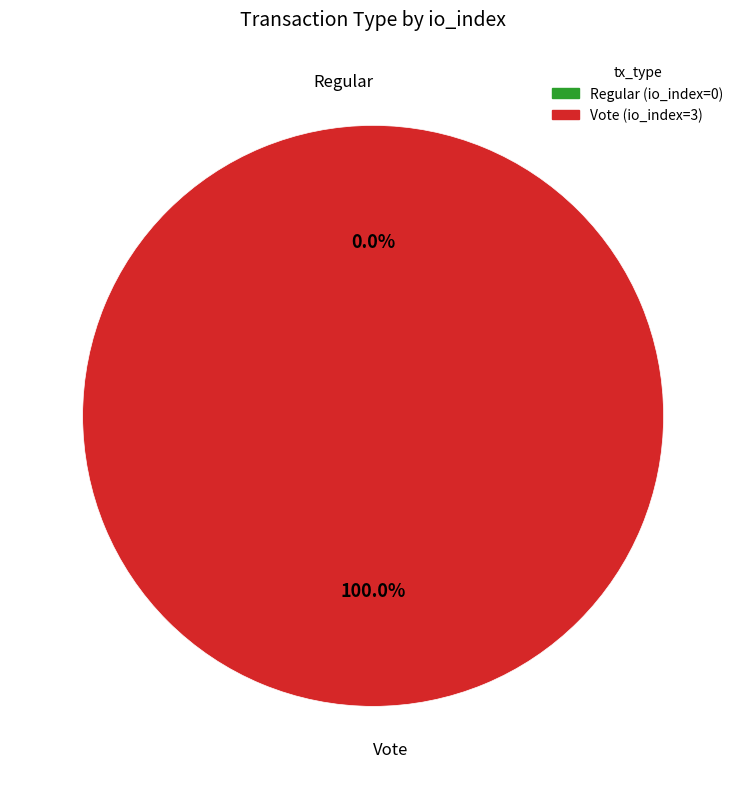

Rank the categories by value from highest to lowest.

Vote (io_index=3), Regular (io_index=0)